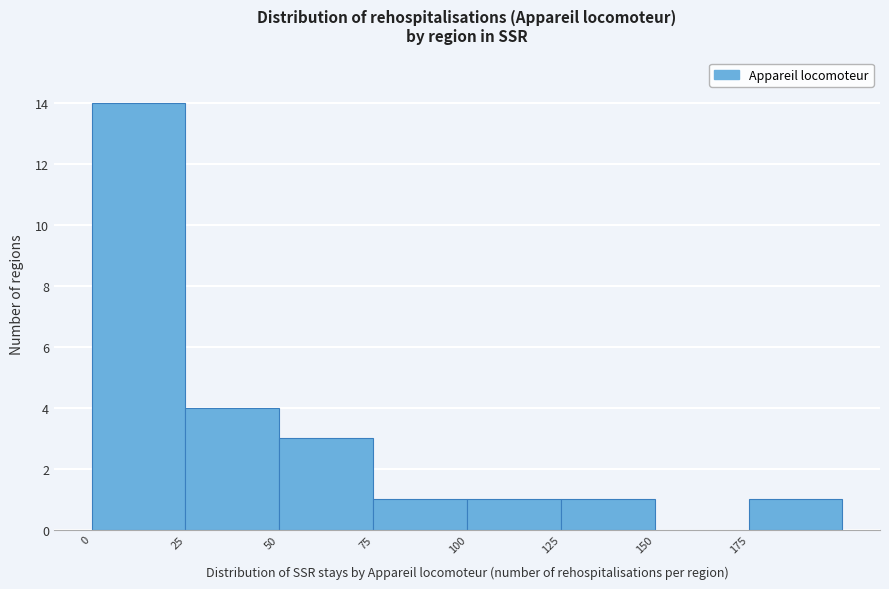

Reading left to right, list every bar in this chart as the range it spans on the x-axis followed by its height. The values are not printed on the chart, so give them approximately, as read against the axis.

0 to 25: 14
25 to 50: 4
50 to 75: 3
75 to 100: 1
100 to 125: 1
125 to 150: 1
150 to 175: 0
175 to 200: 1